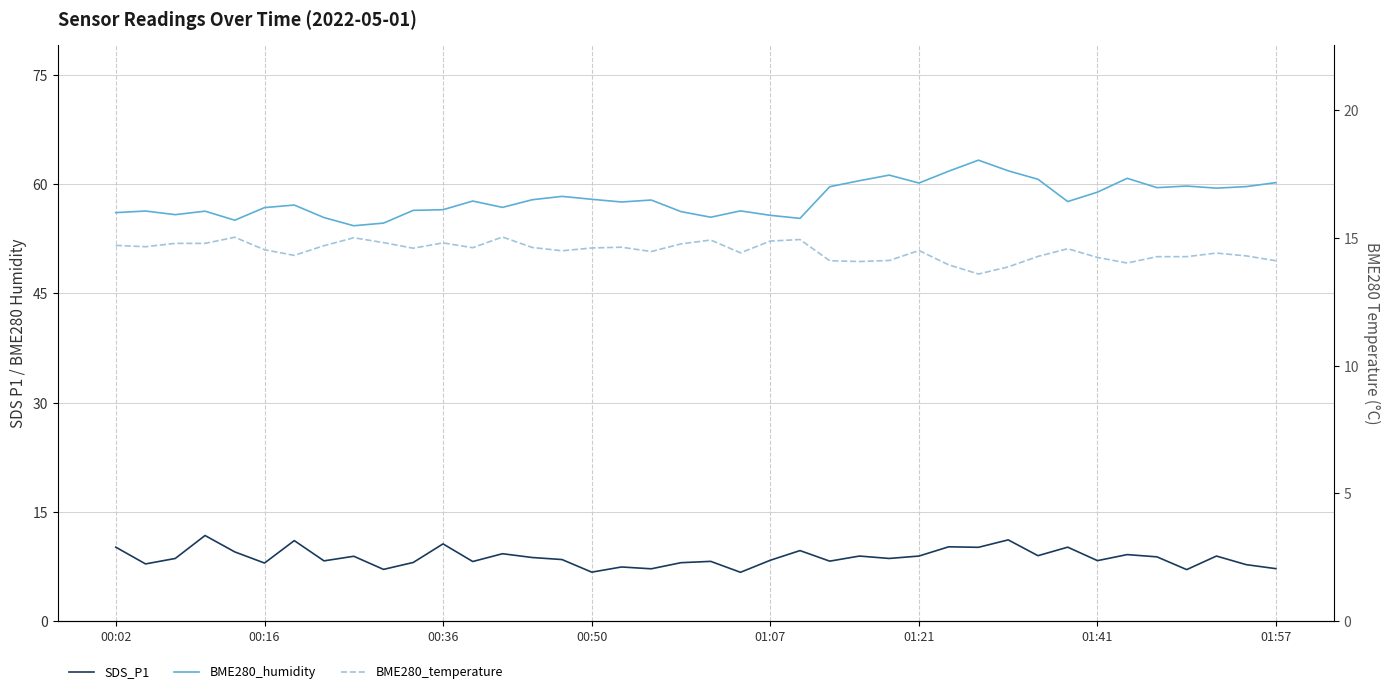

How many series are shown in this chart?

3